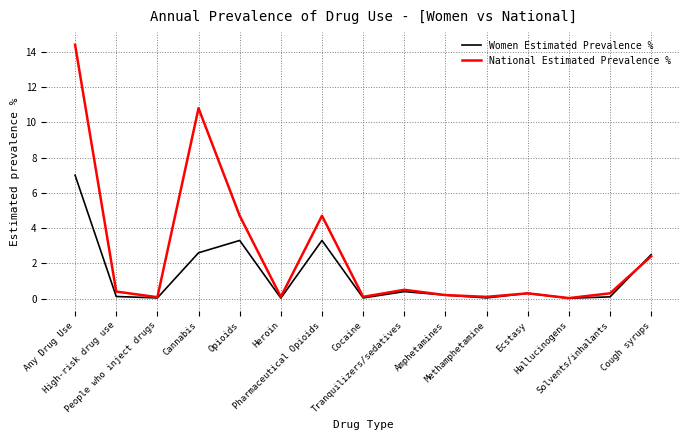

Read the Women Estimated Prevalence % value at Solvents/inhalants.

0.1